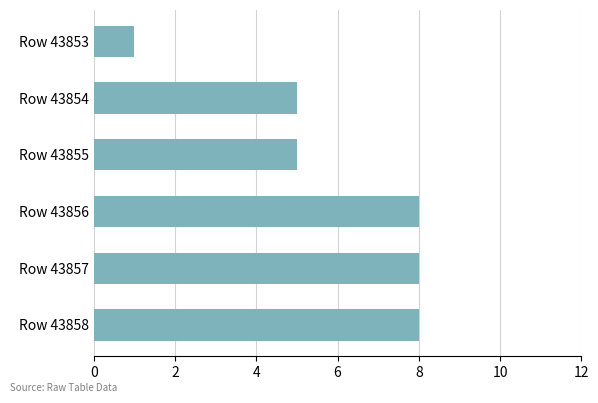

Approximately how many times larger is the value at Row 43855 compared to Row 43856?

0.6